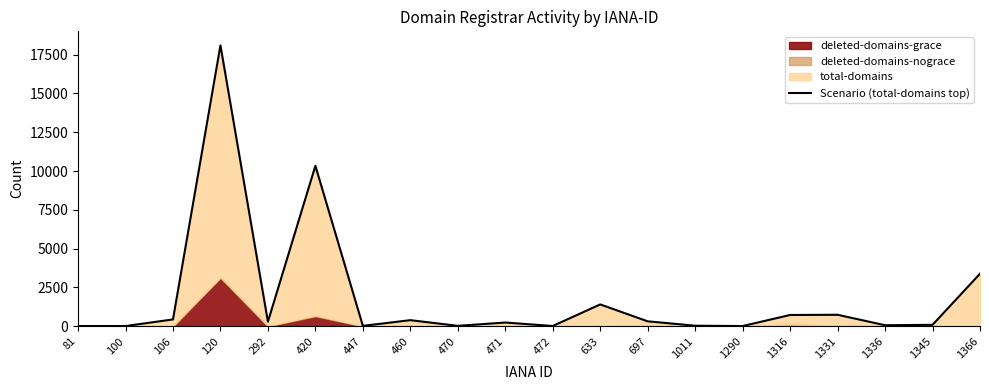

Reading right to left, extract all data points from this chart.

3380	85	59	733	720	7	28	311	1400	10	233	20	386	18	10335	288	18100	433	7	9